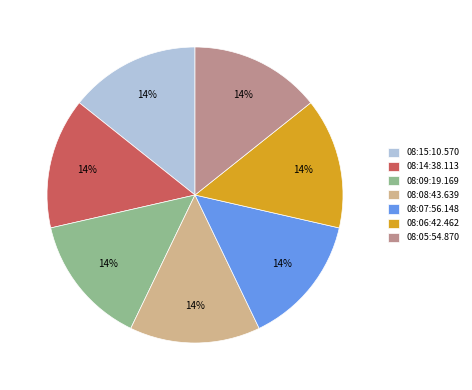

Approximately how many times larger is the value at 08:06:42.462 compared to 08:07:56.148?

1.0